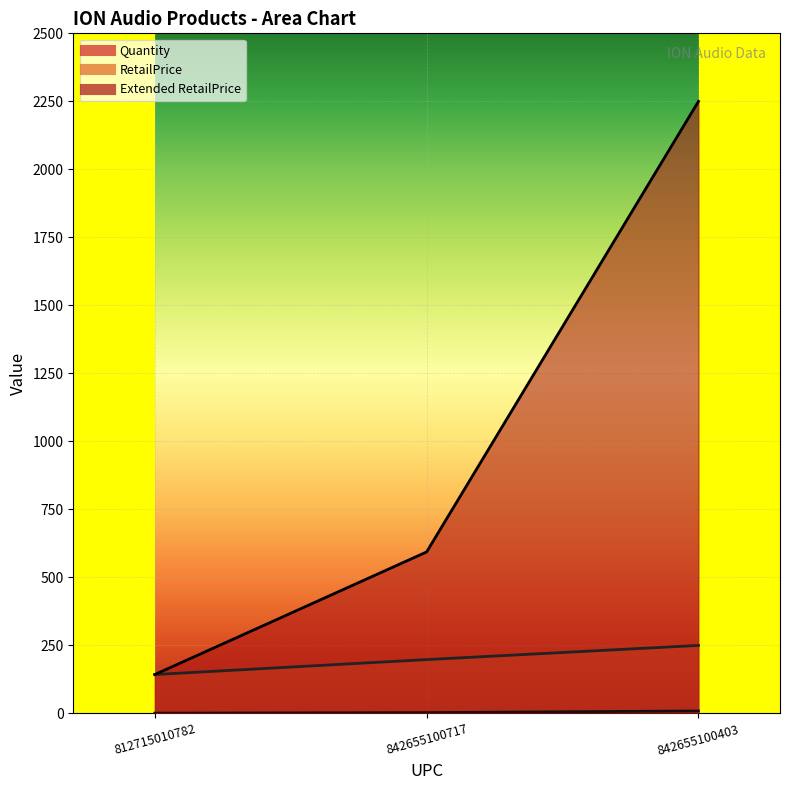

The value of Extended RetailPrice at 812715010782 is 218.4. True or false?

False